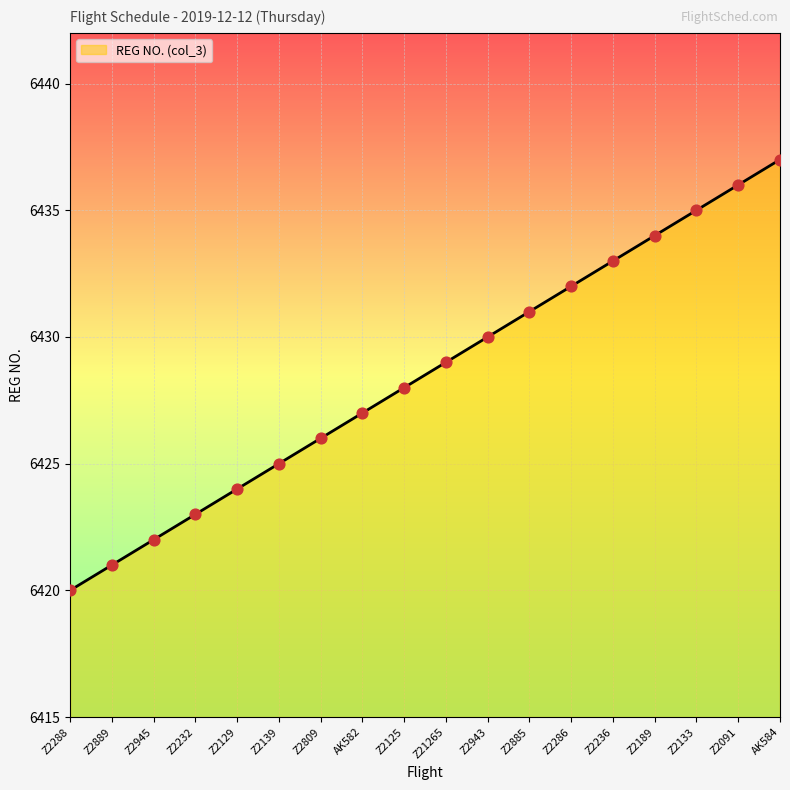

What is the ratio of the value at Z2286 to the value at Z2133?

1.0